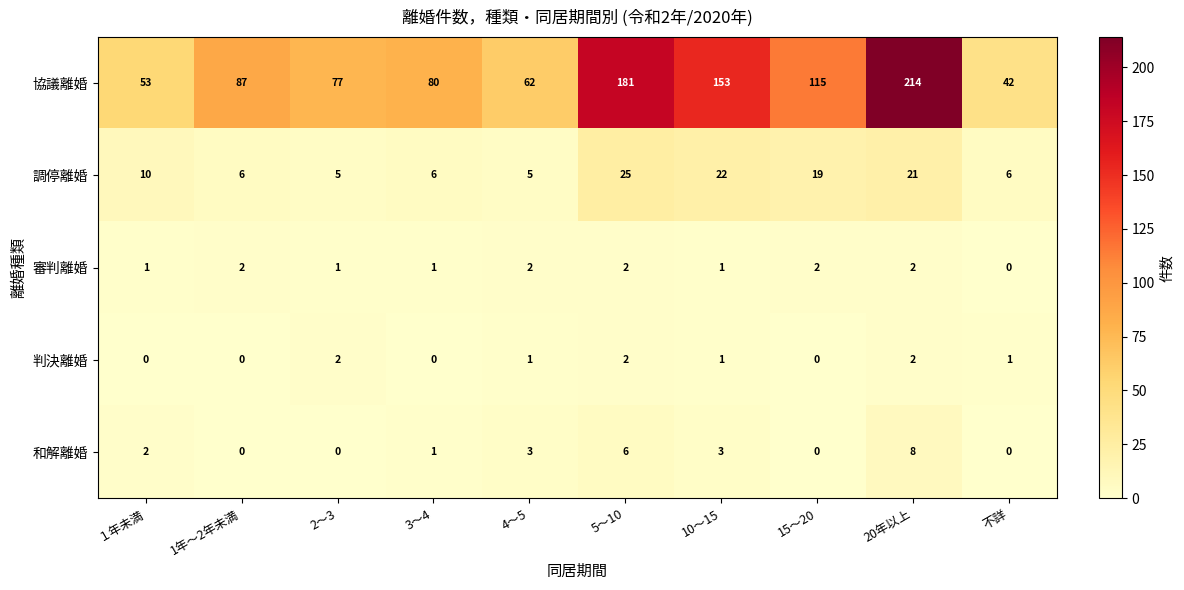

What is the sum of the 協議離婚 values at 15～20 and 3～4?

195